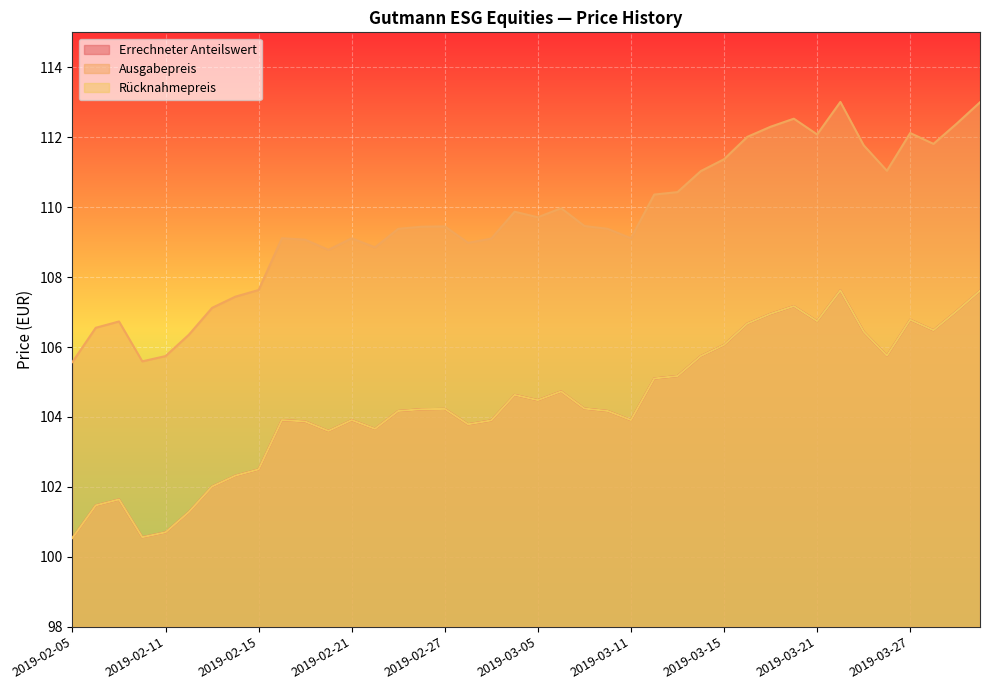

Does the chart display data point markers on the line(s)?

No